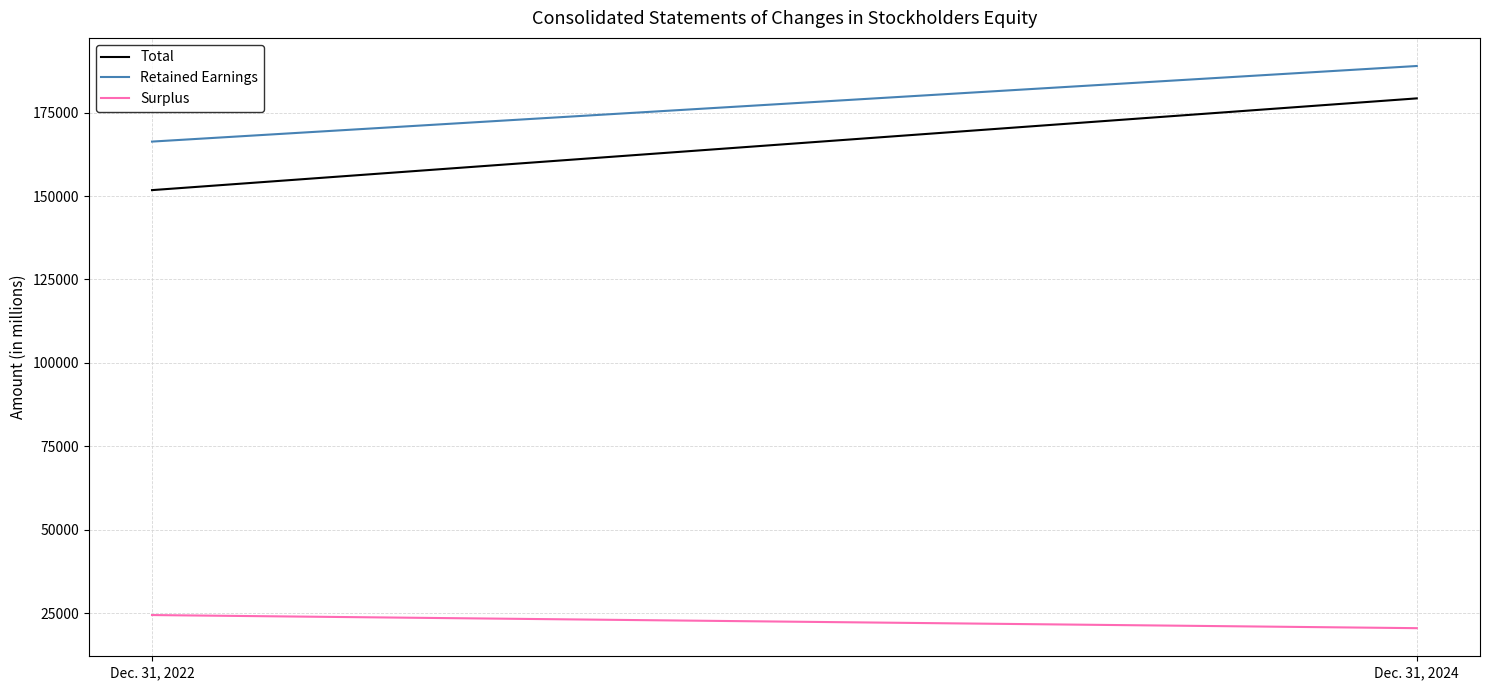

What is the difference between the maximum and minimum values in the Retained Earnings series?

22659